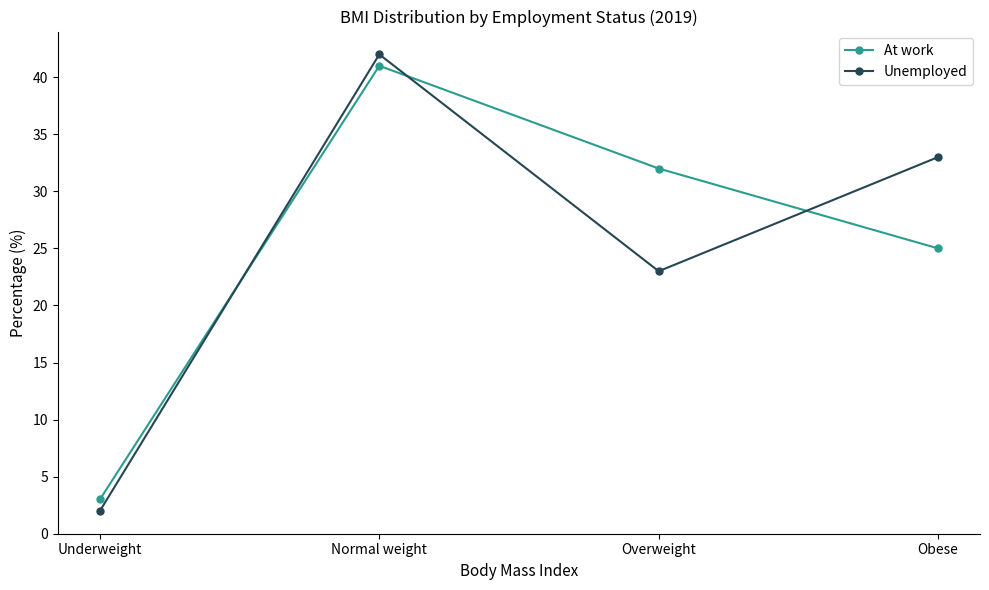

True or false: Unemployed has more than 2 points higher than both neighbors.

False